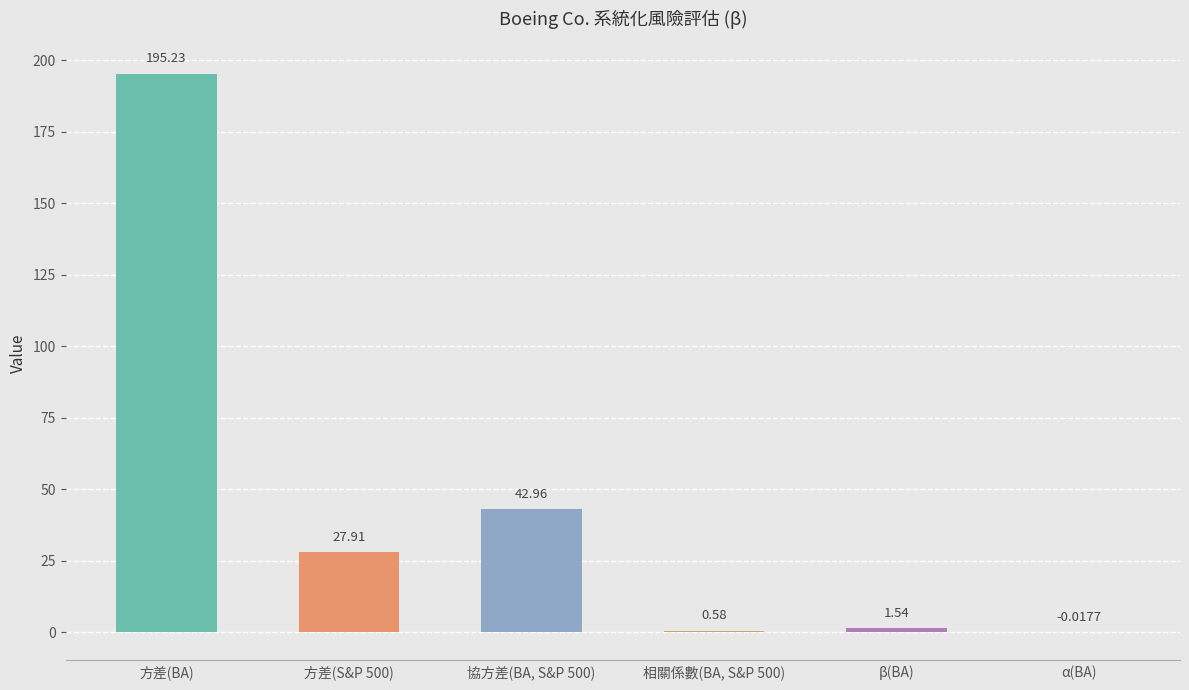

At which category does the chart reach its peak across all series?

方差(BA)